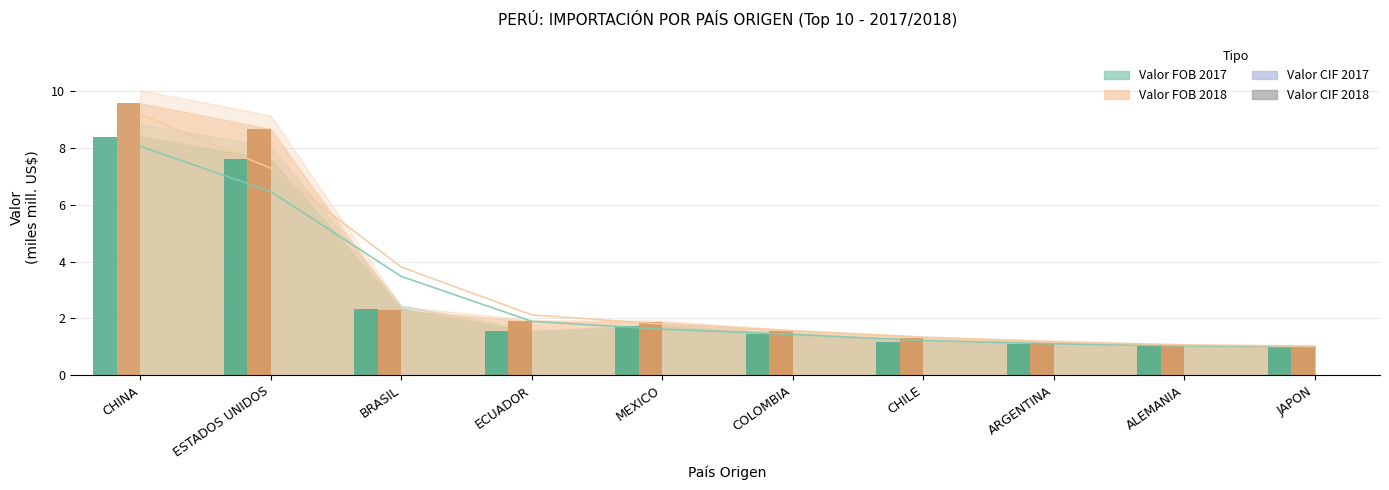

Which series has the largest total across all categories?

CIF 2018 (bar)